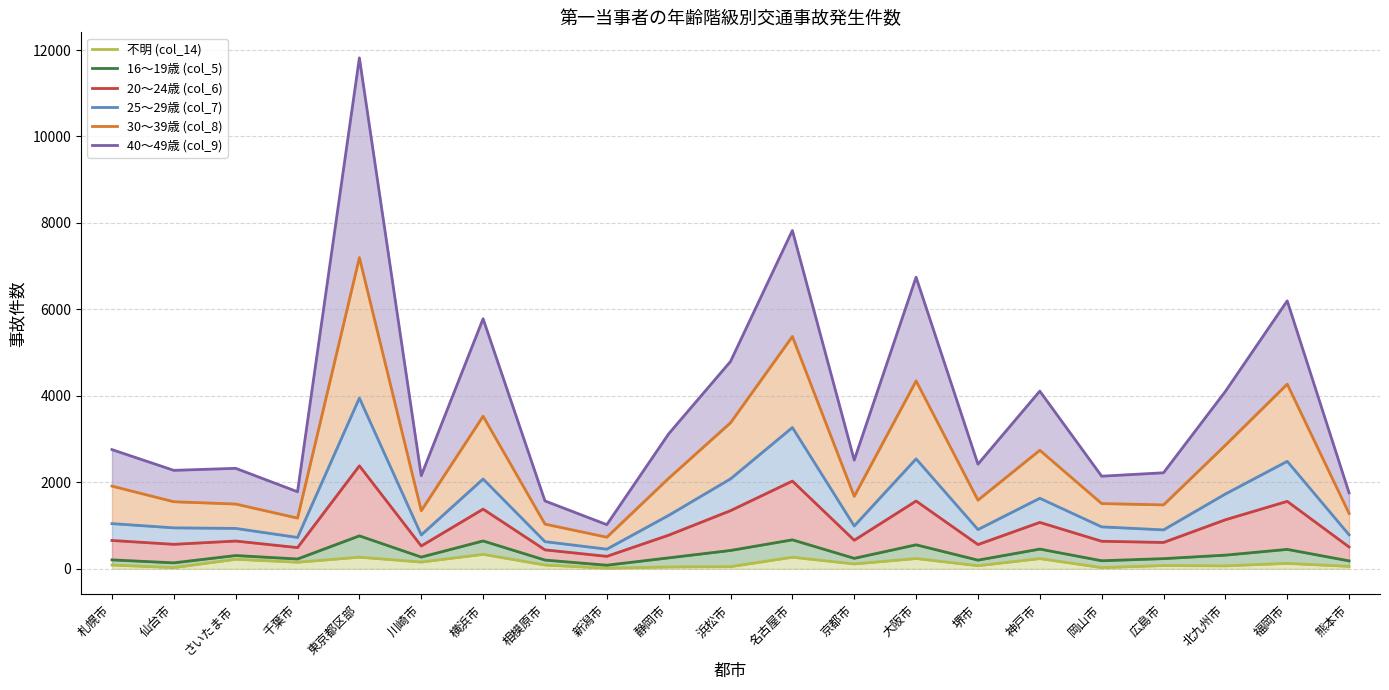

At which category does 不明 (col_14) reach its first local peak?

さいたま市